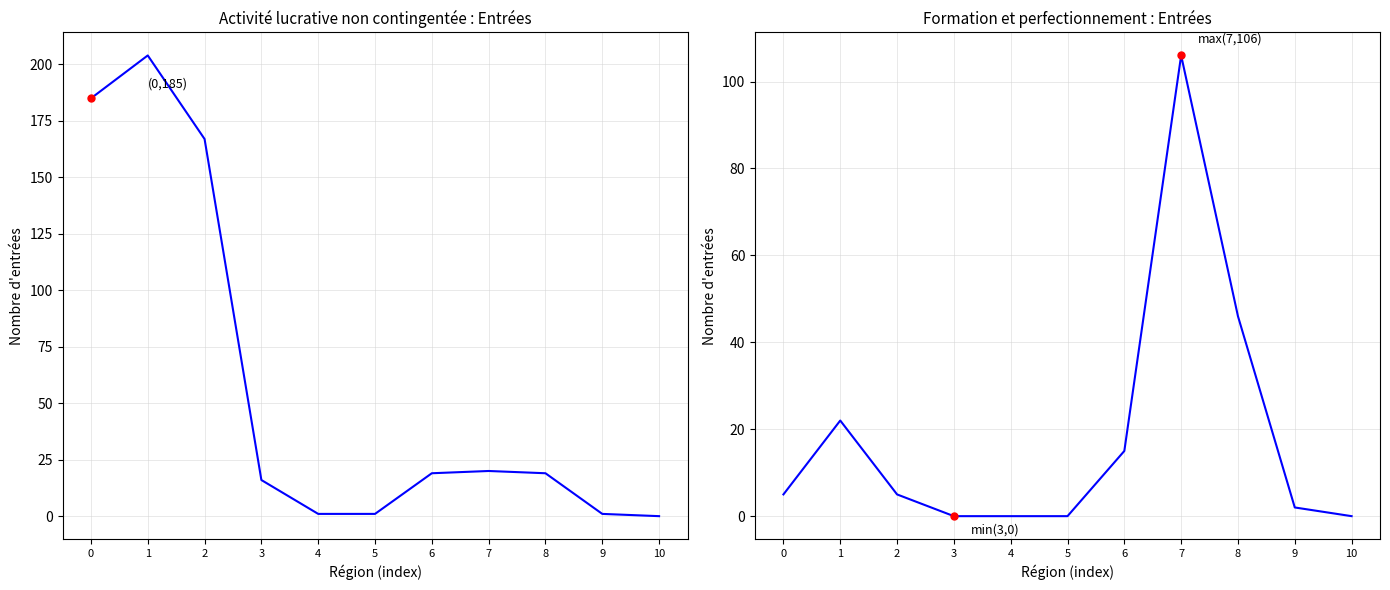

Which series has the largest total across all categories?

Activité lucrative
non contingentée